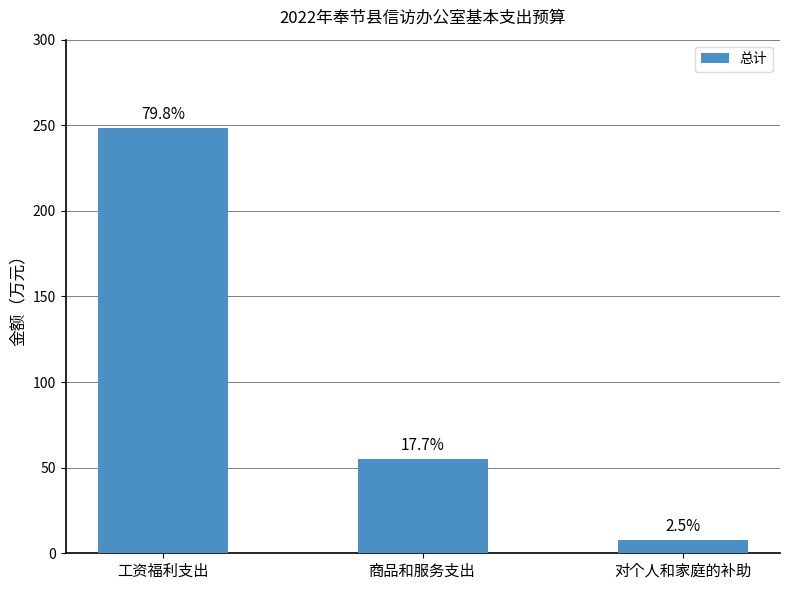

Reading left to right, extract all data points from this chart.

工资福利支出=248.3	商品和服务支出=55.2	对个人和家庭的补助=7.7